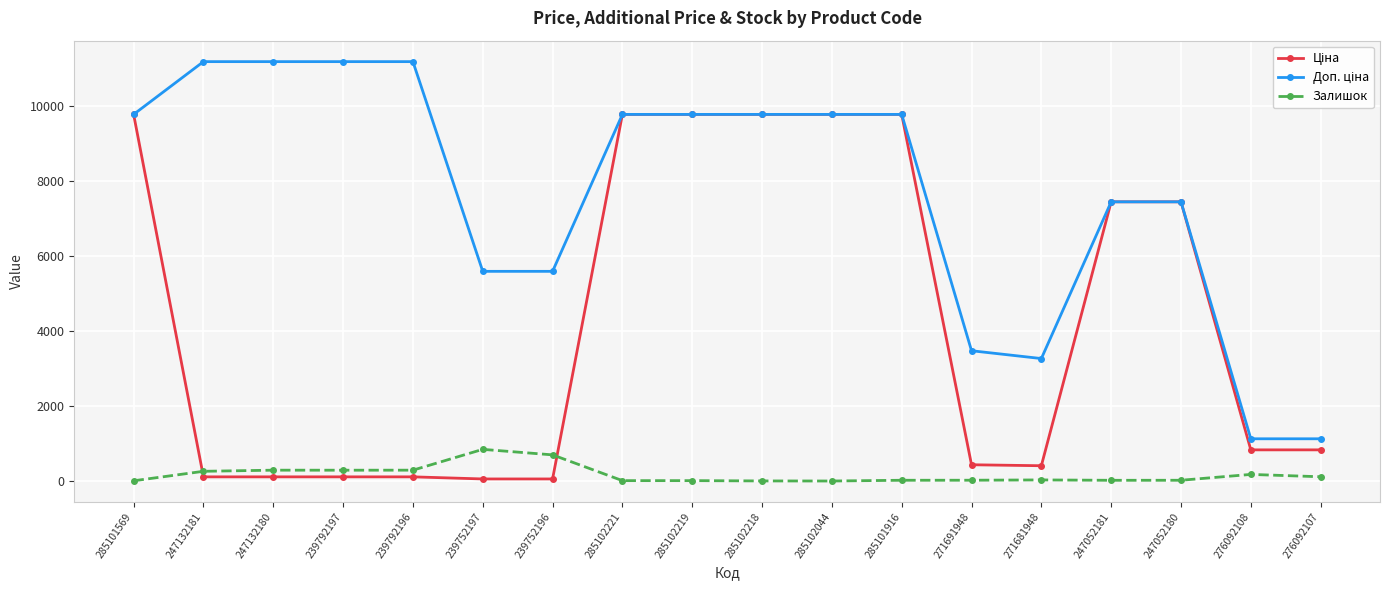

True or false: Залишок has more than 2 points higher than both neighbors.

True